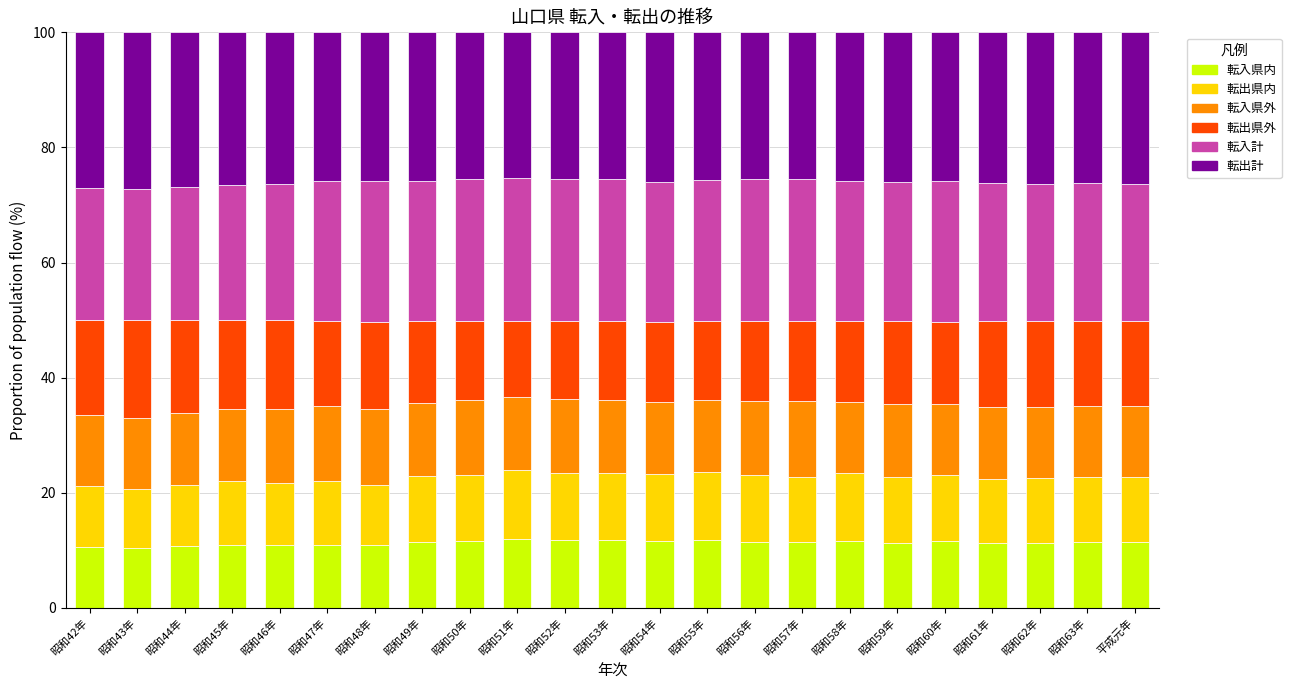

What is the total value across all series at 昭和42年?

100.0